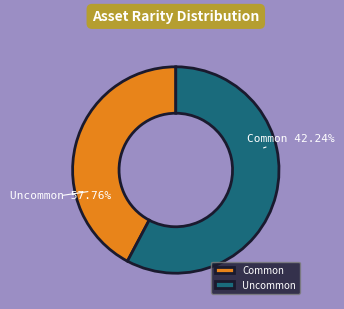

The Uncommon slice represents 58% of the pie. True or false?

True